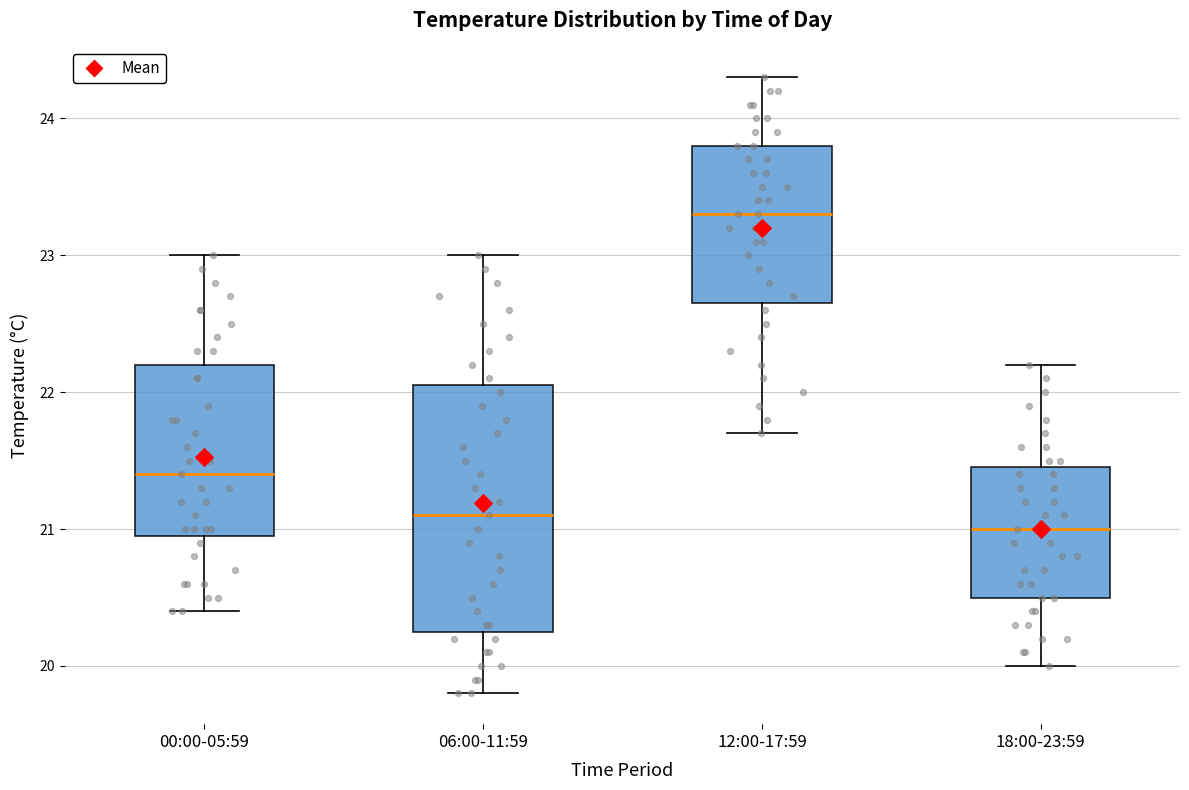

Reading left to right, read every box against the y-axis: the position of its median line, the range the box covers, and the ends of its whiskers. The values are not printed on the chart, so give them approximately, as read against the axis.

00:00-05:59: median 21.4, box 21.0 to 22.2, whiskers 20.4 to 23.0
06:00-11:59: median 21.1, box 20.3 to 22.1, whiskers 19.8 to 23.0
12:00-17:59: median 23.3, box 22.7 to 23.8, whiskers 21.7 to 24.3
18:00-23:59: median 21.0, box 20.5 to 21.5, whiskers 20.0 to 22.2